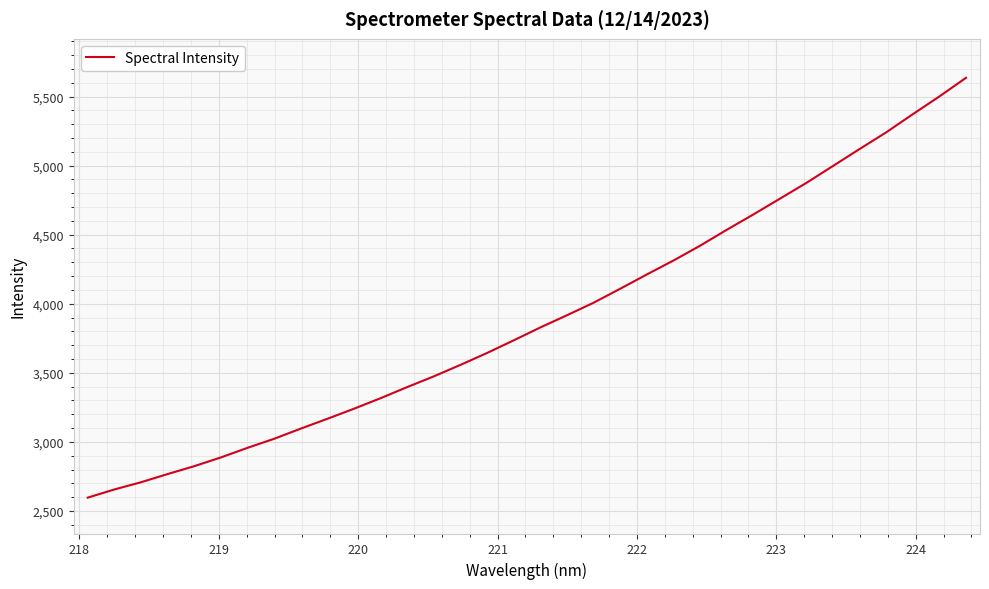

What is the difference between the maximum and minimum values?

3039.6